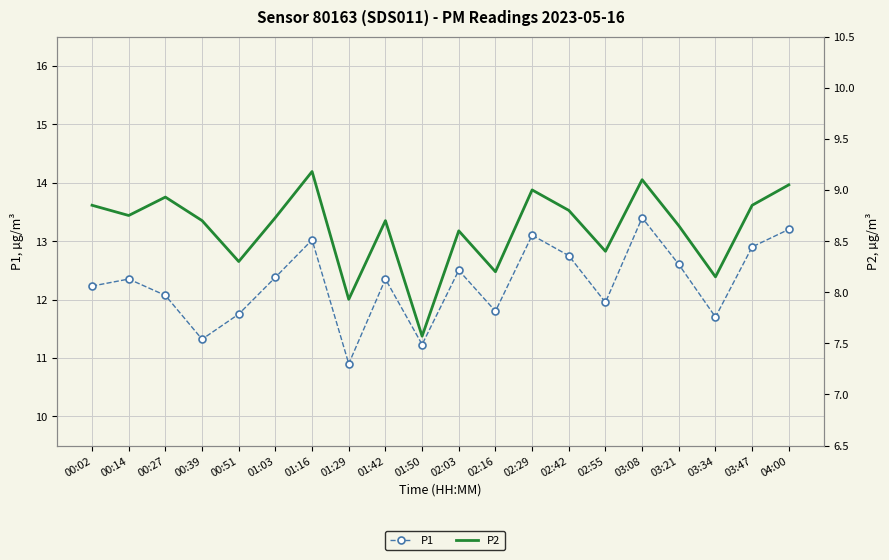

What value does the P2 series have at 02:42?

8.8